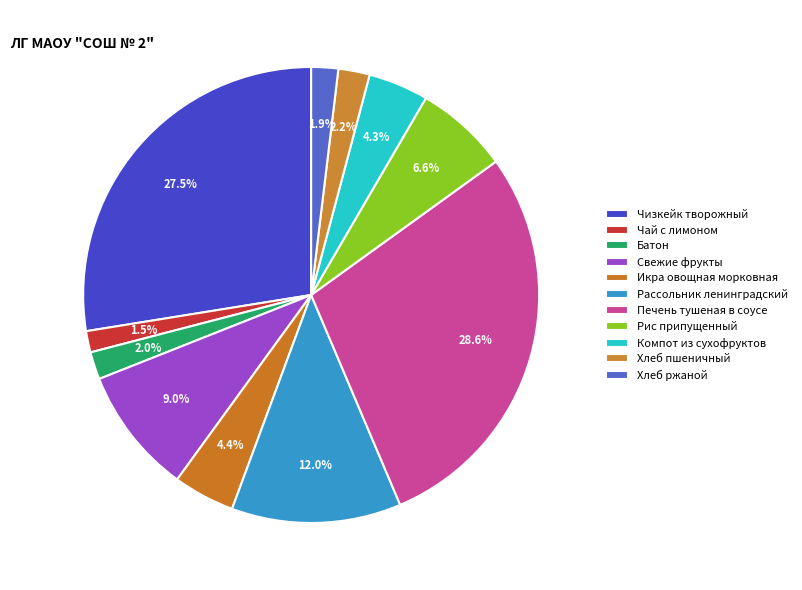

Is there any slice that represents more than half of the pie?

No